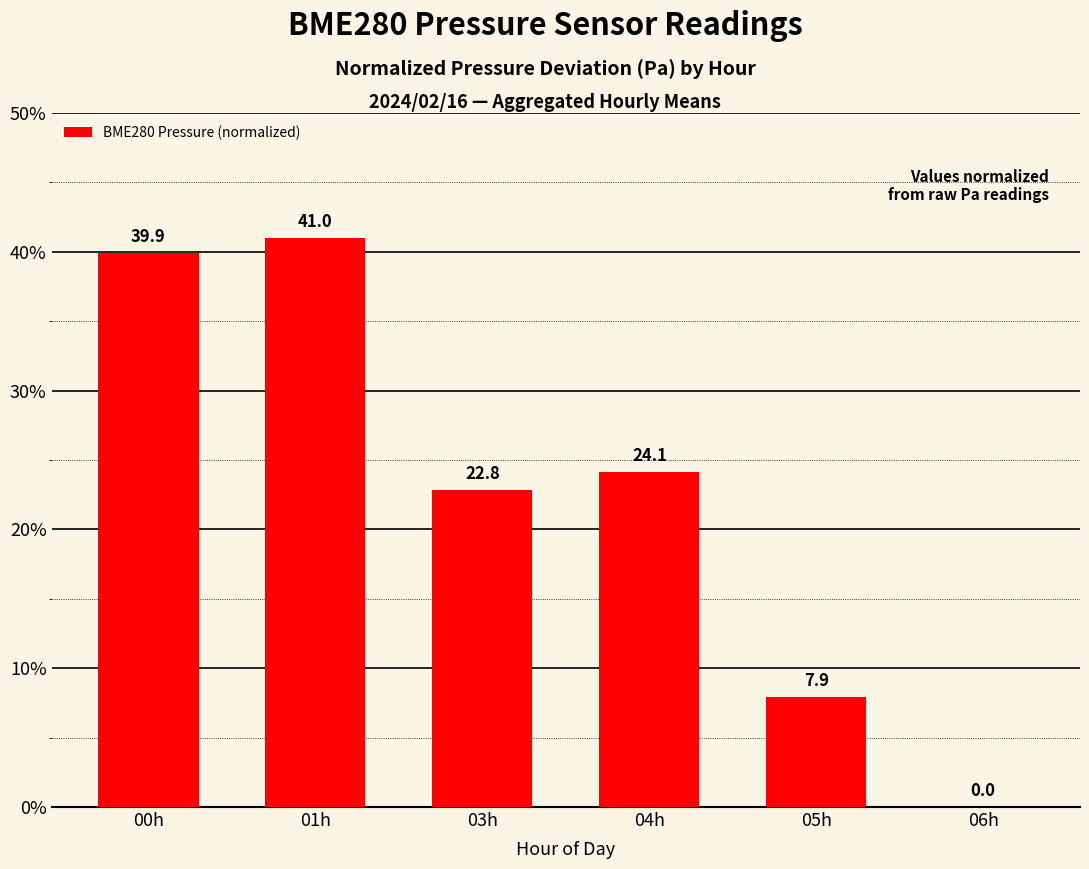

Count the number of data series in this chart.

1